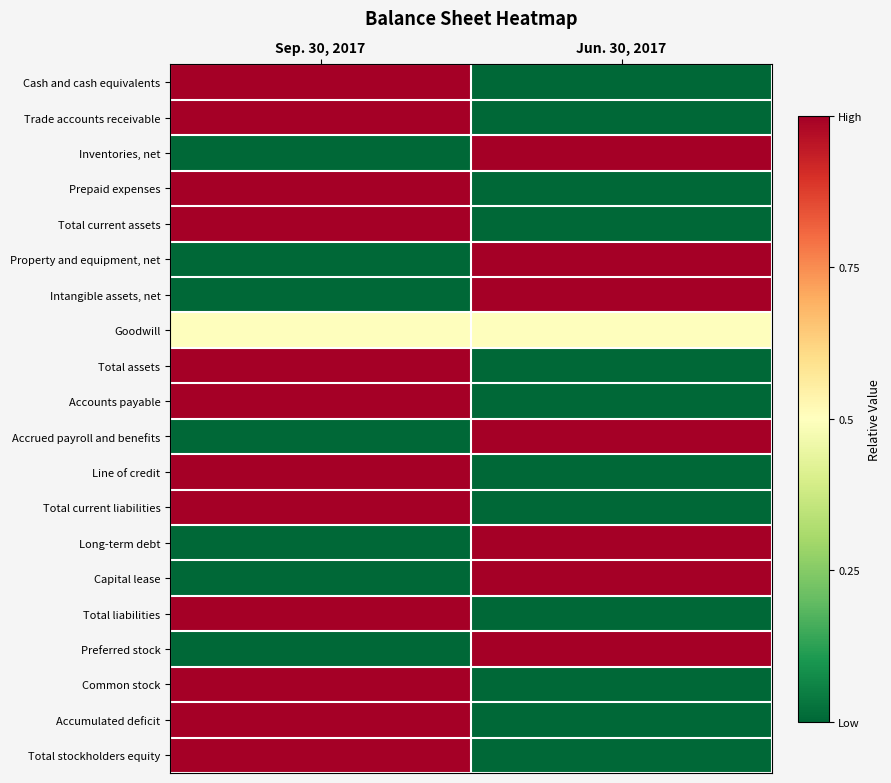

What is the total value across all series at Sep. 30, 2017?

12.5